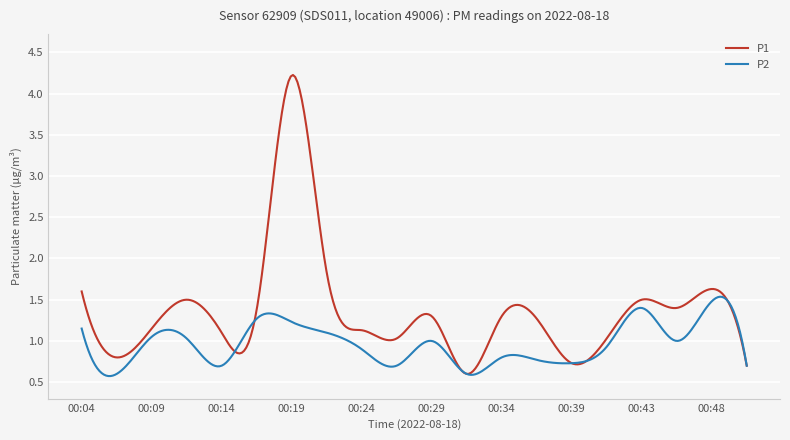

In P2, how many points are lower than both neighbors (excluding endpoints)?

6